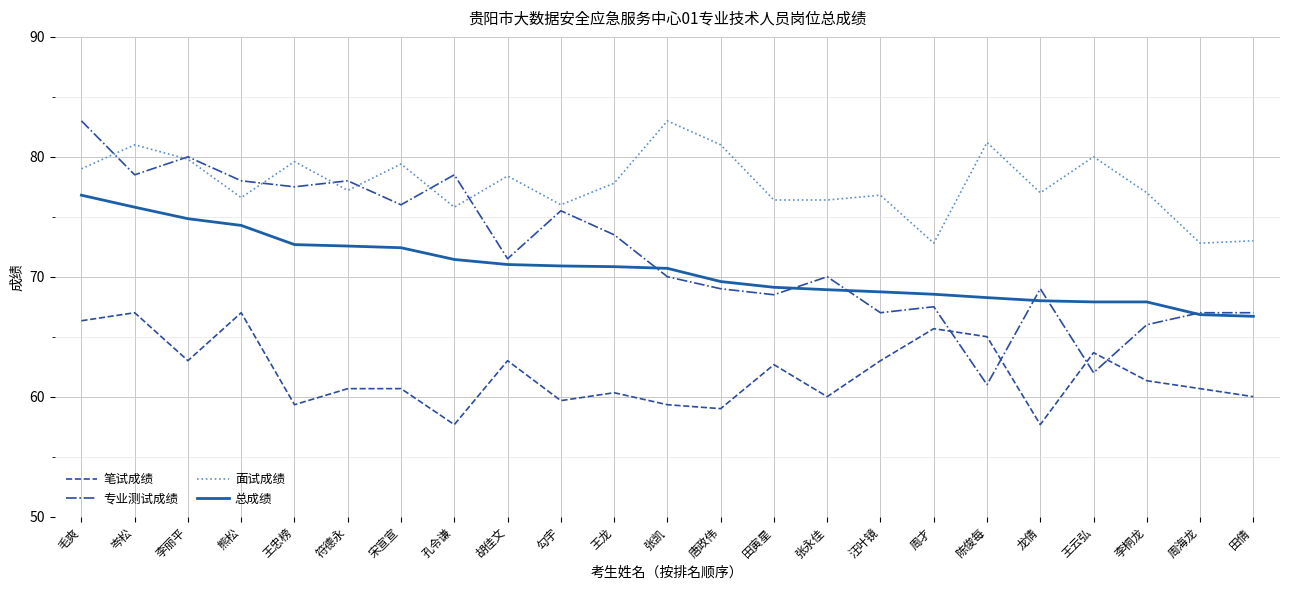

Which series changed the most between 龙倩 and 田倩?

面试成绩